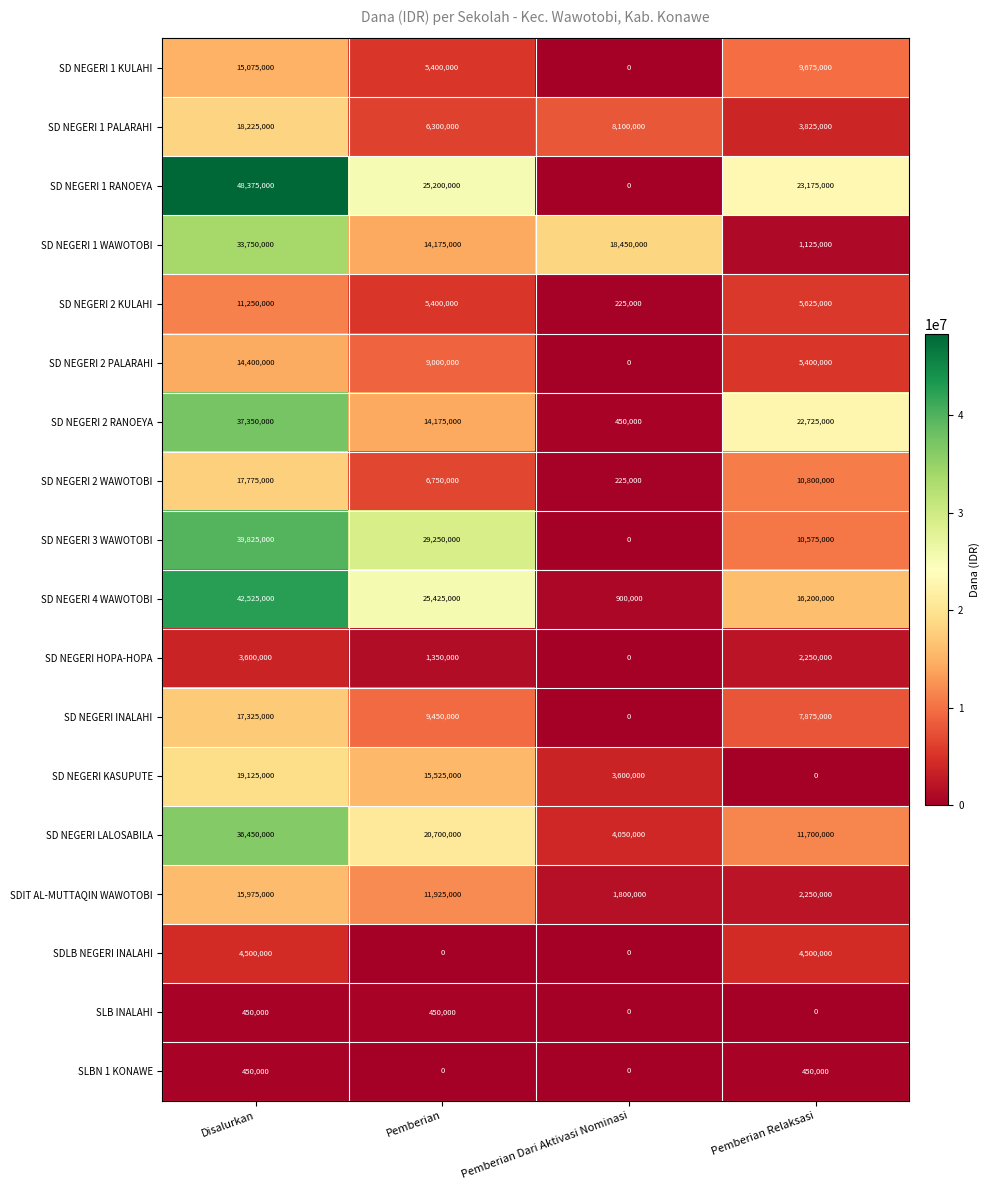

Is it true that SD NEGERI 2 RANOEYA equals 22725000 at Pemberian Relaksasi?

True